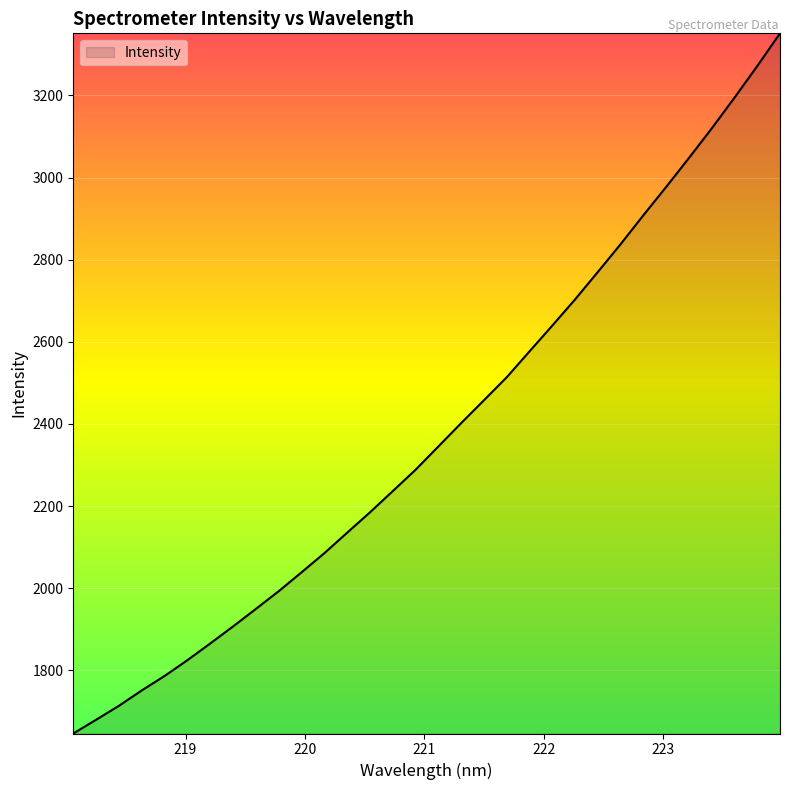

What is the minimum value shown in the chart?

1645.9